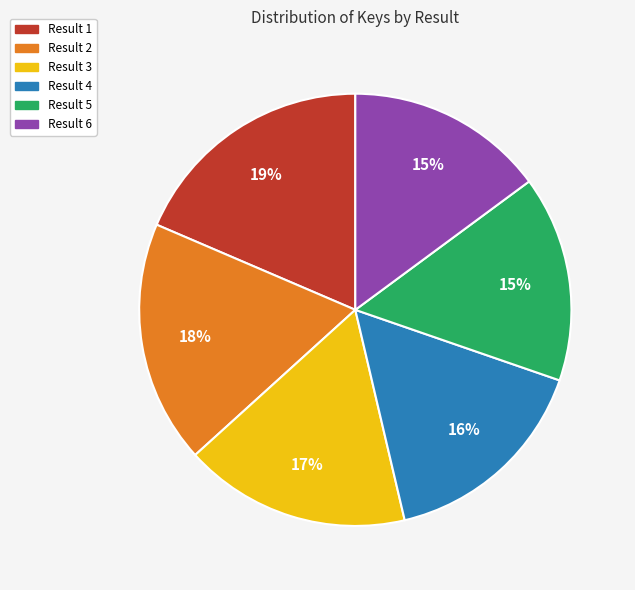

Is there a majority slice in this chart?

No